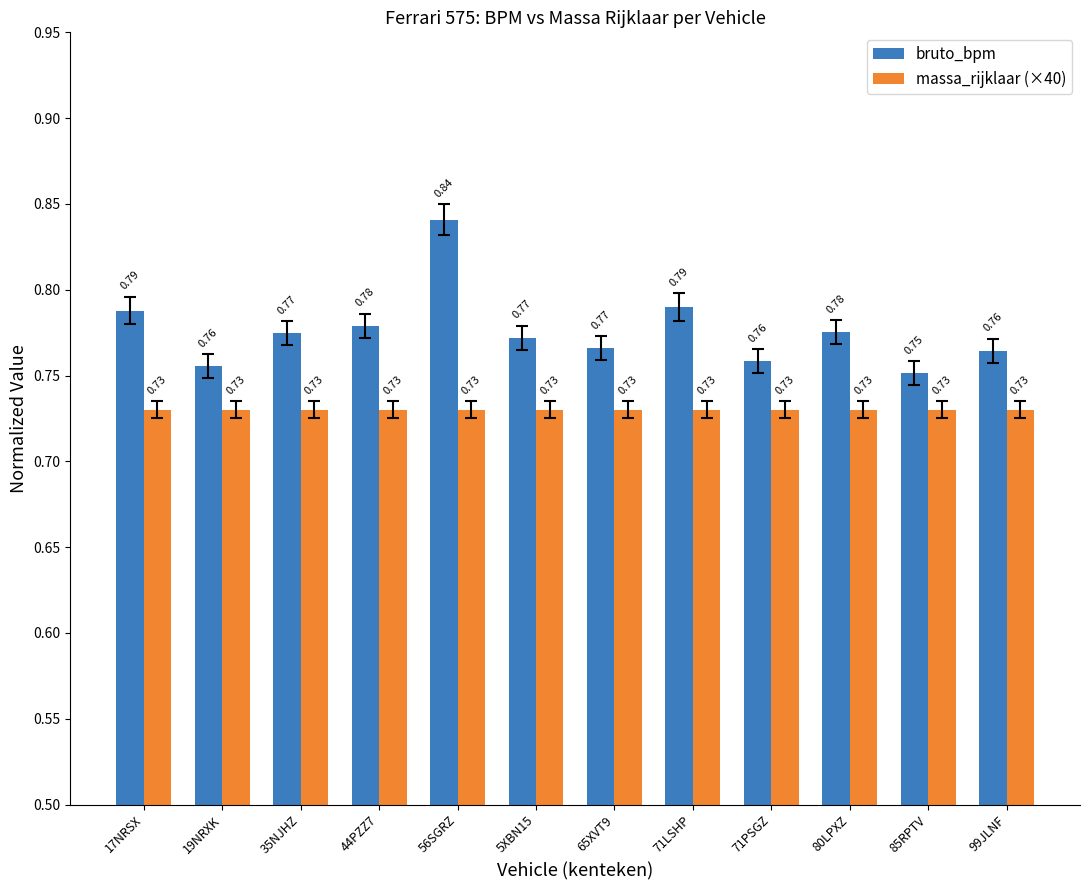

At which category is the sum across all series the highest?

56SGRZ